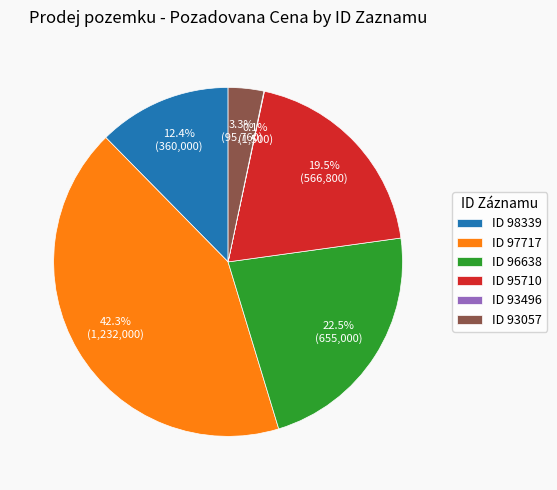

Which category has the biggest portion of the pie?

ID 97717